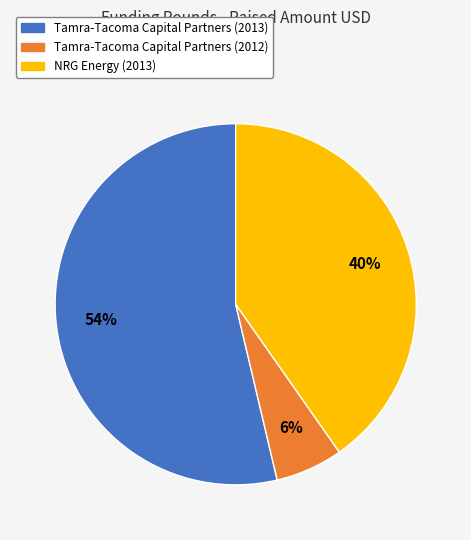

Combined, do Tamra-Tacoma Capital Partners (2012) and Tamra-Tacoma Capital Partners (2013) account for over 50%?

Yes